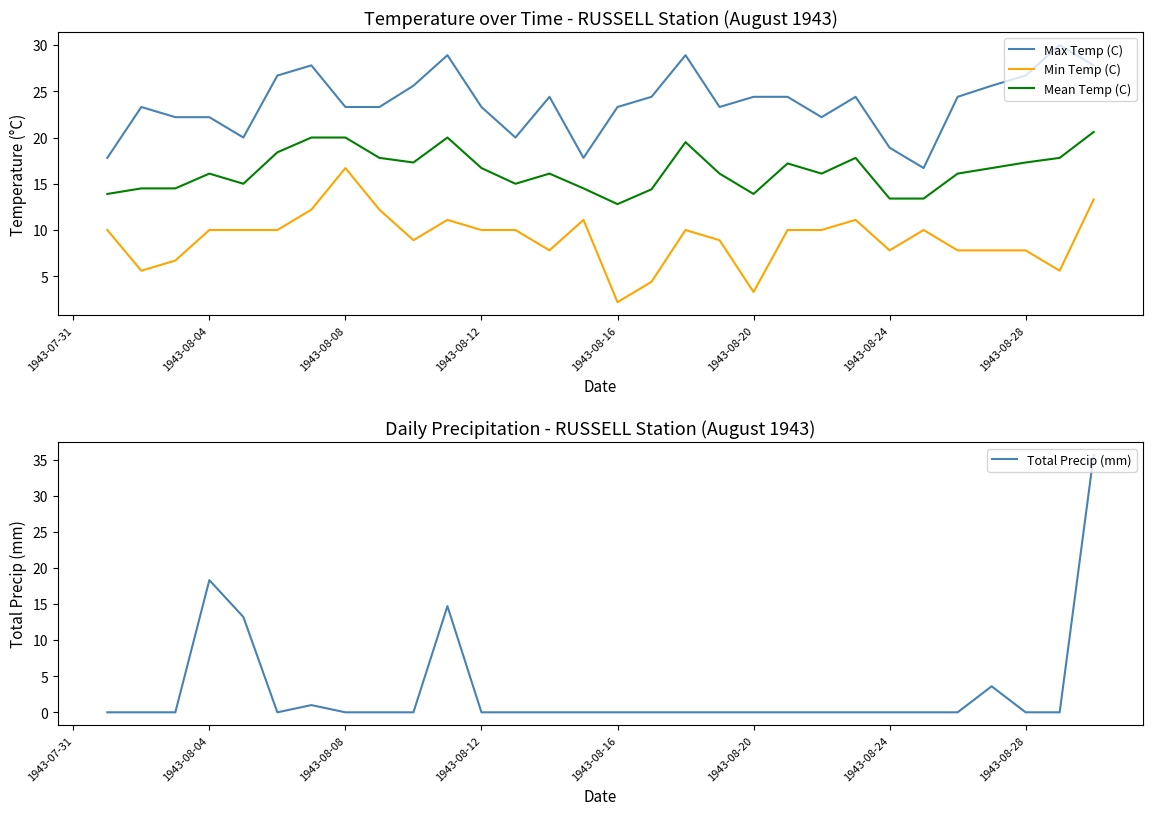

Which series has the largest total across all categories?

Max Temp (C)